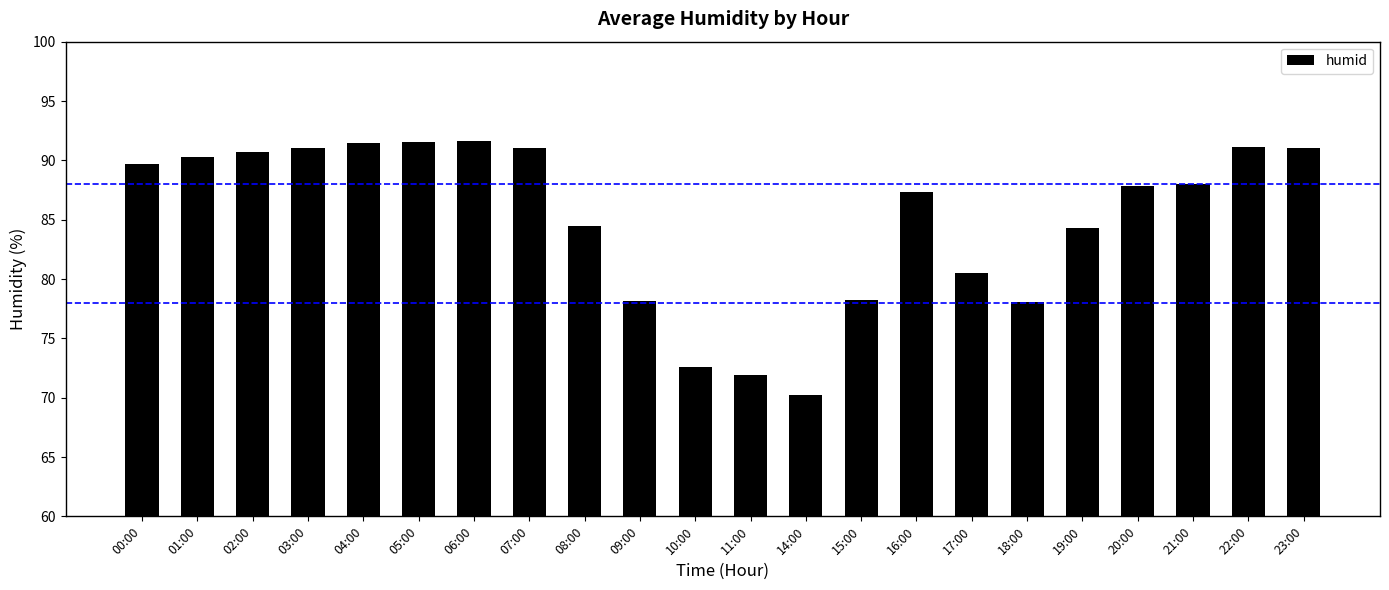

What position from the right is 14:00?

10